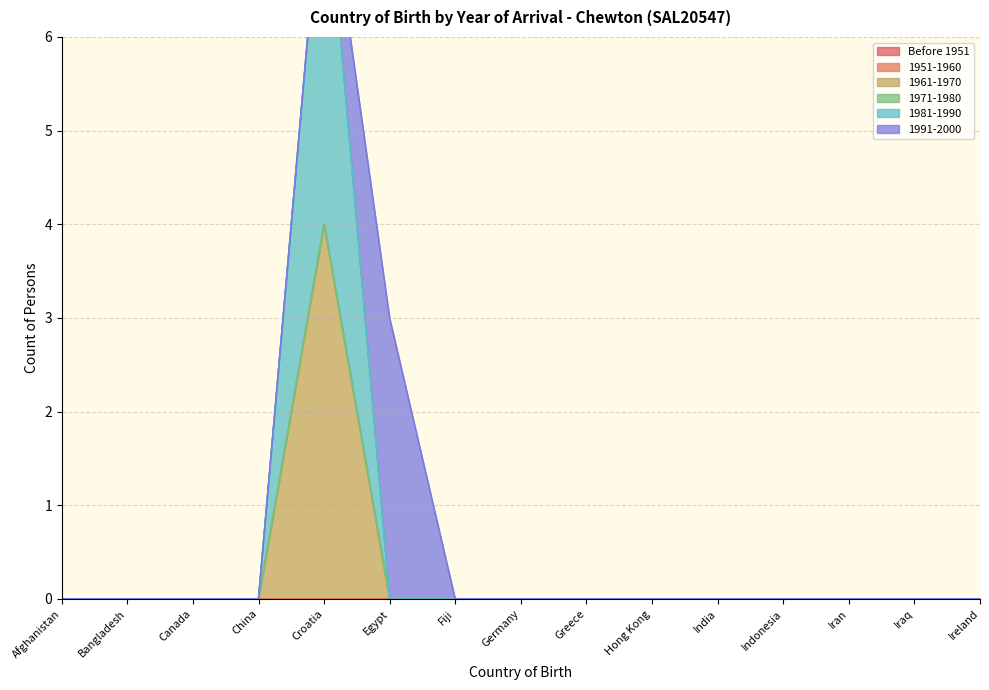

True or false: 1961-1970 and 1981-1990 intersect in this chart.

False